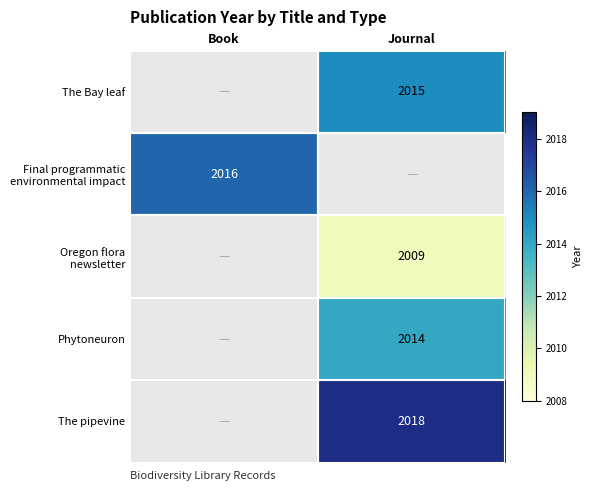

True or false: The pipevine has a value of 2018 at Journal.

True